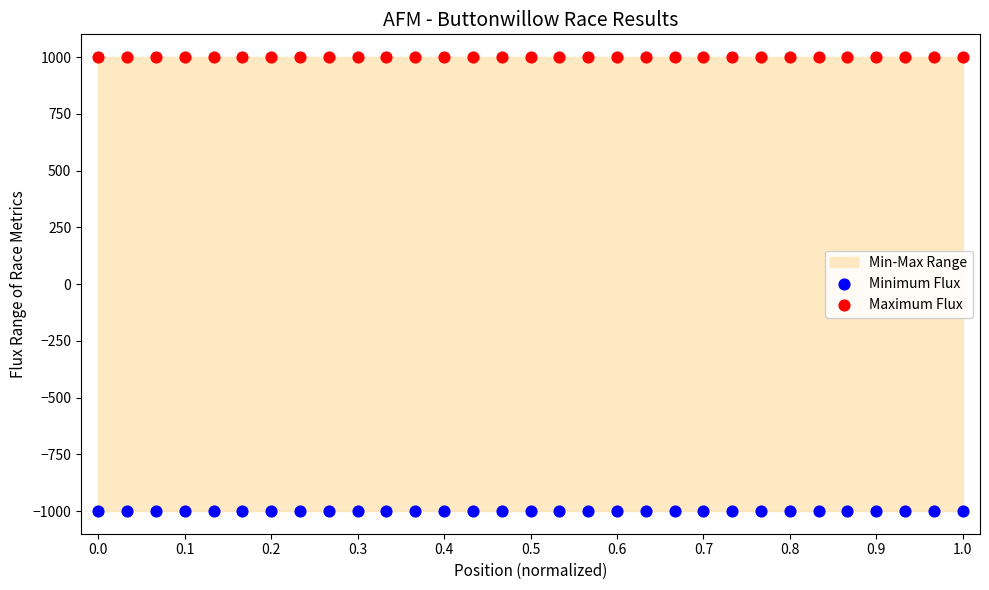

Which series reaches the minimum Y coordinate?

Minimum Flux